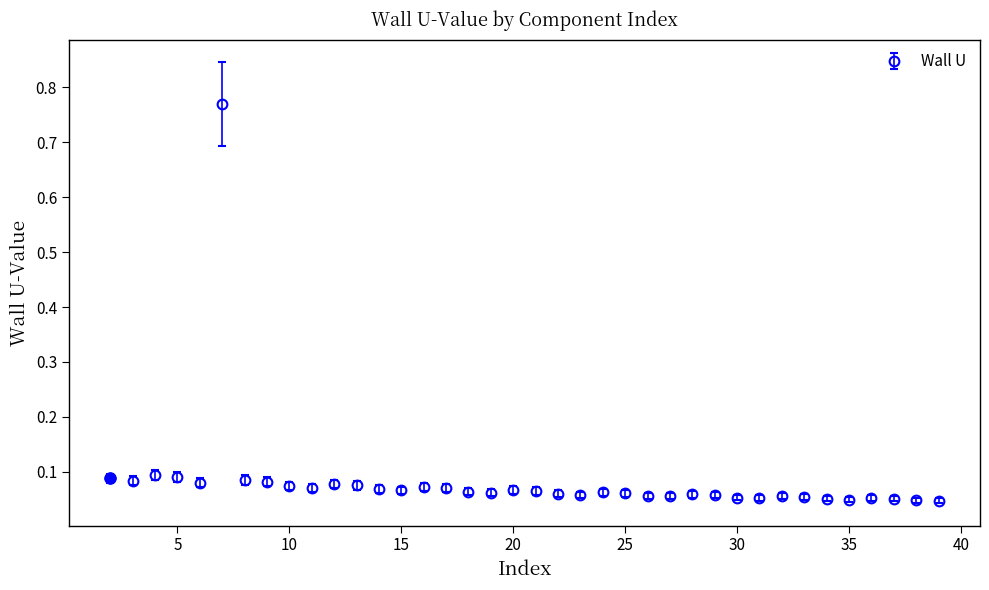

What is the sum of all values?

3.2